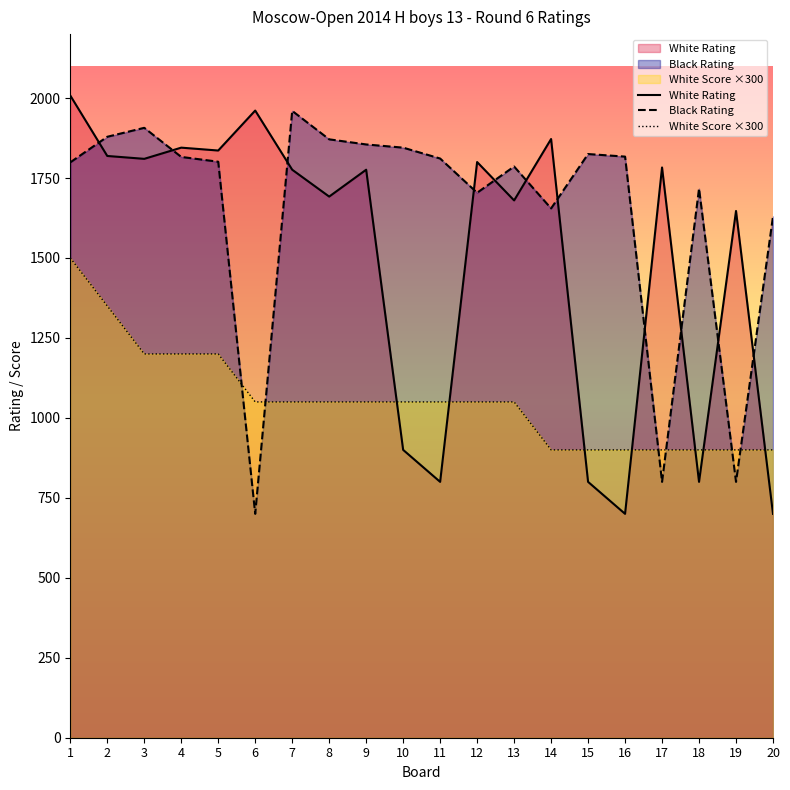

True or false: White Score ×300 has more than 2 interior local peaks.

False